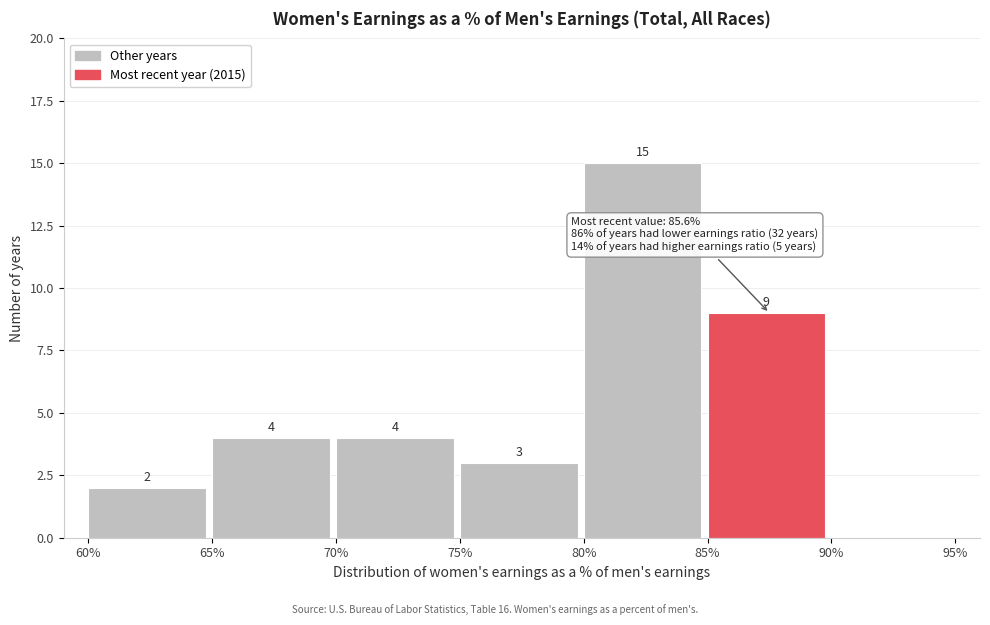

Over which range of the x-axis is the bar tallest?

80% to 85%